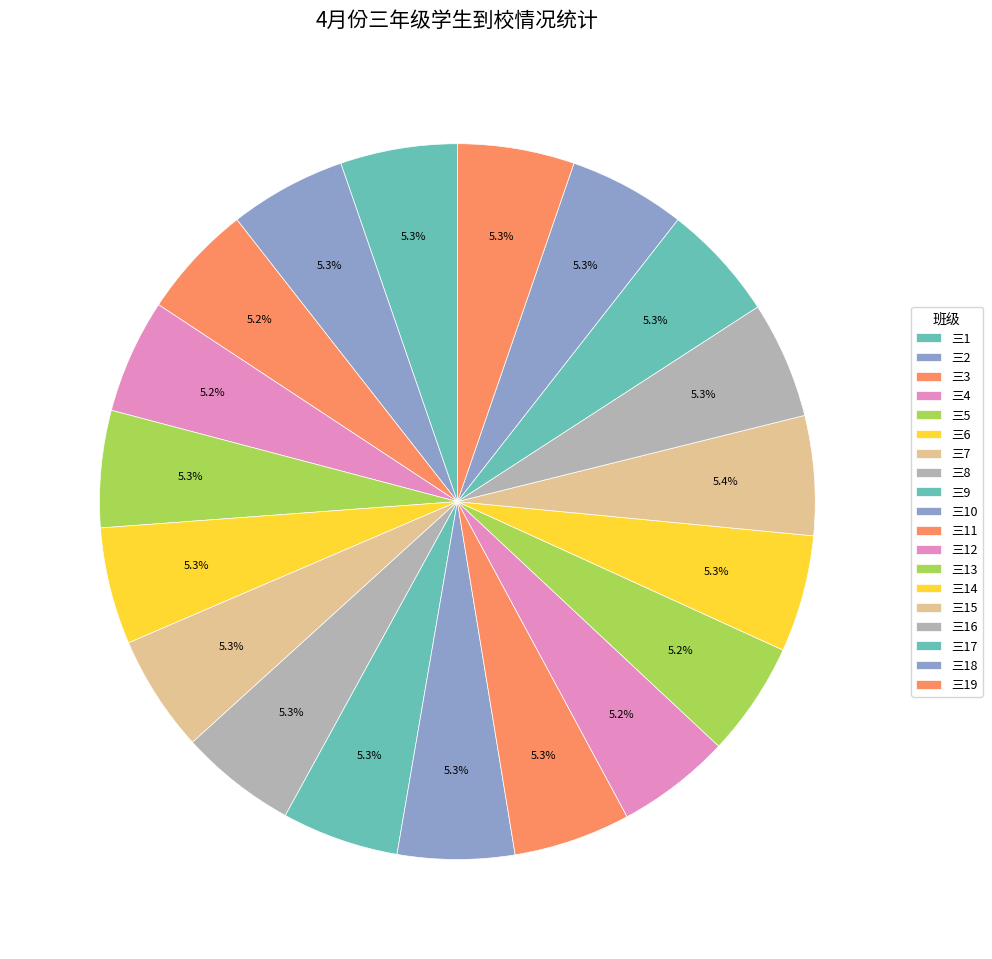

Is 三19 the majority of the pie?

No